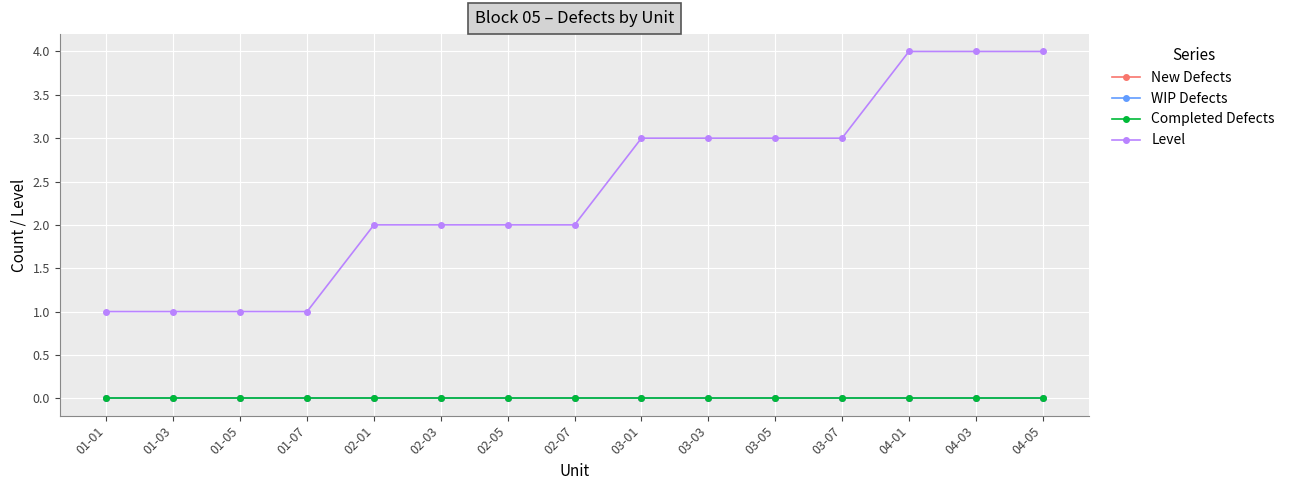

True or false: Level has more than 1 interior local peaks.

False